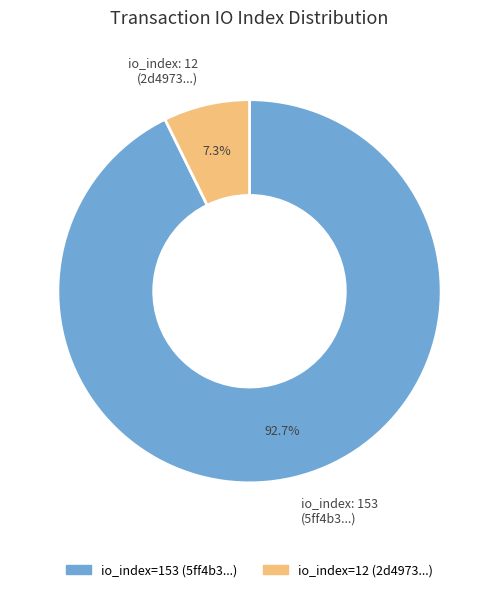

Is there a majority slice in this chart?

Yes